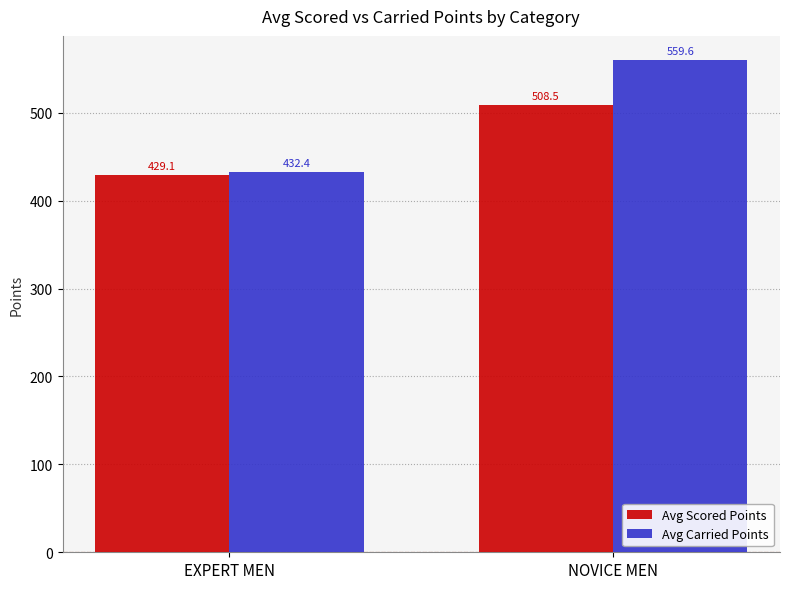

What is the difference between the highest and lowest values at EXPERT MEN?

3.4